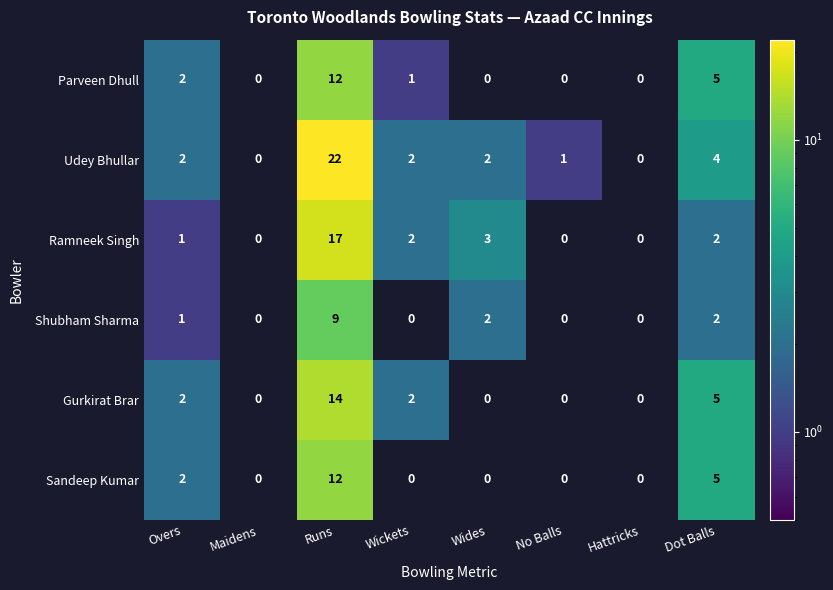

What is the total value across all series at Wickets?

7